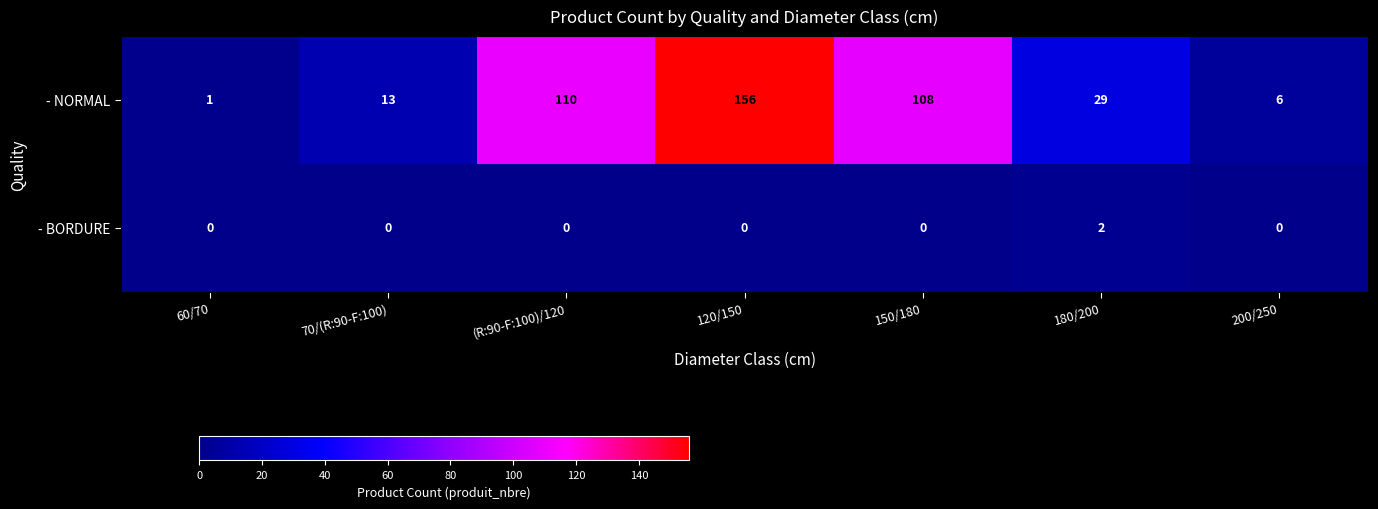

Rank the series by their maximum value, from lowest to highest.

- BORDURE, - NORMAL